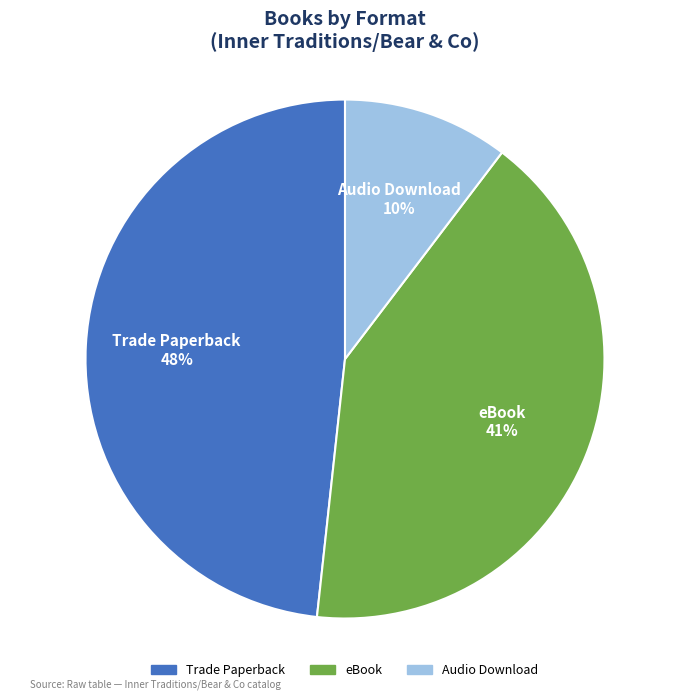

The Trade Paperback slice represents 48% of the pie. True or false?

True